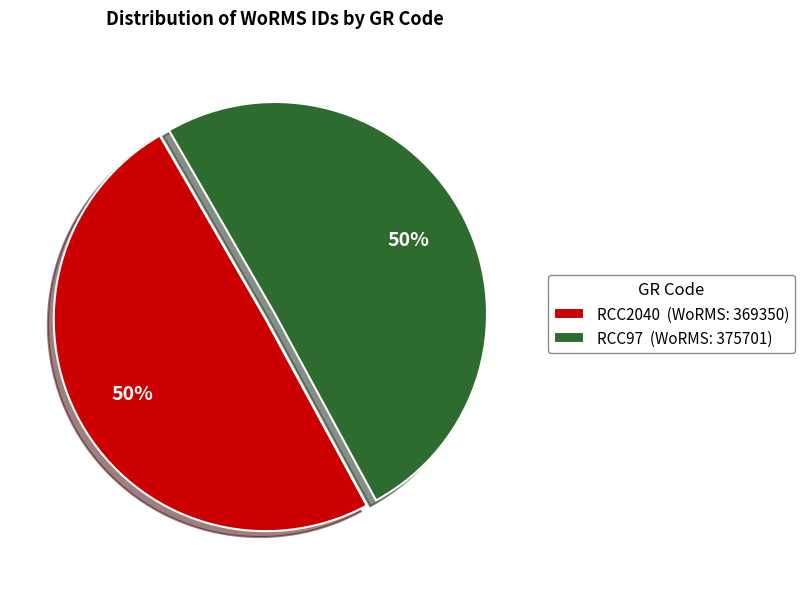

Approximately how many times larger is the value at RCC97 (WoRMS: 375701) compared to RCC2040 (WoRMS: 369350)?

1.0